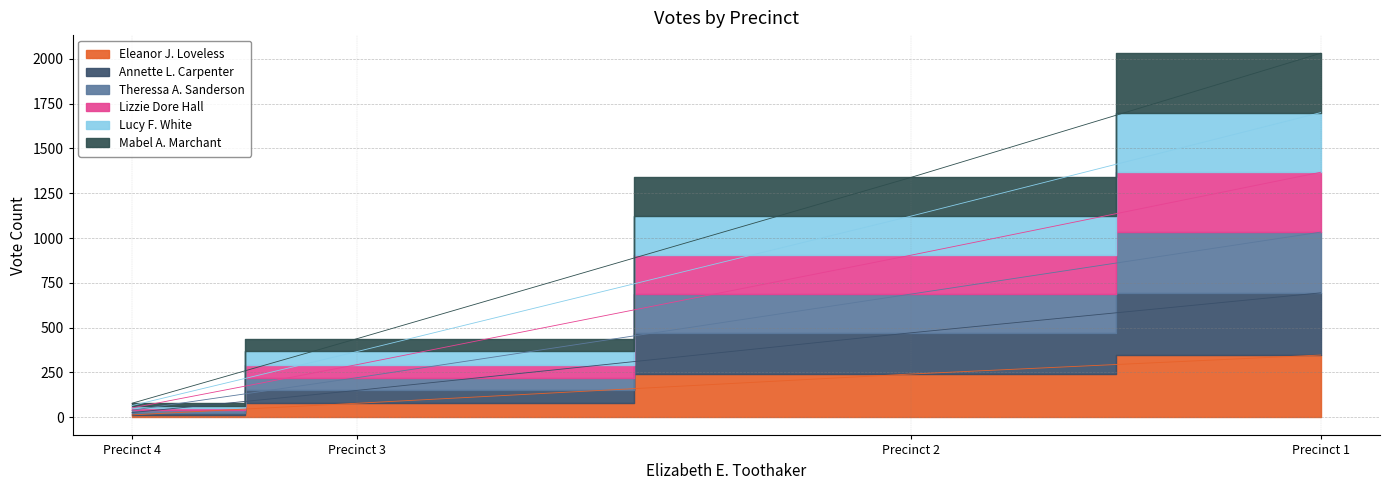

True or false: Lizzie Dore Hall and Mabel A. Marchant intersect in this chart.

False